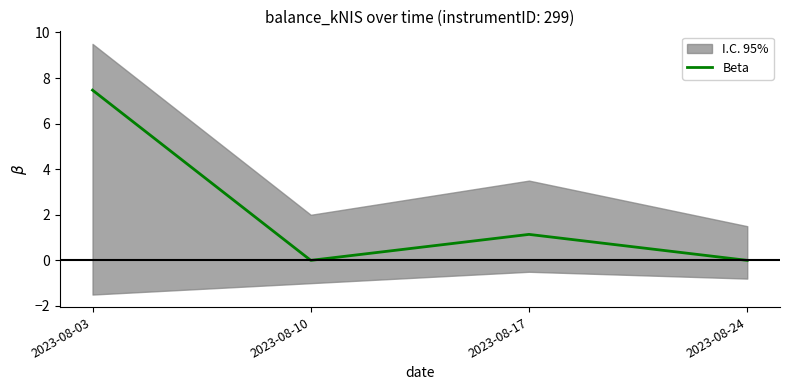

The chart shows a value of 1.7 at 2023-08-03. True or false?

False